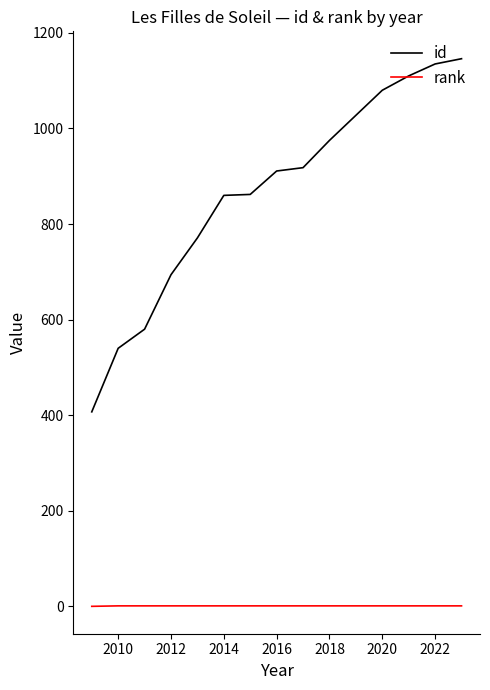

Count the number of categories in the chart.

14